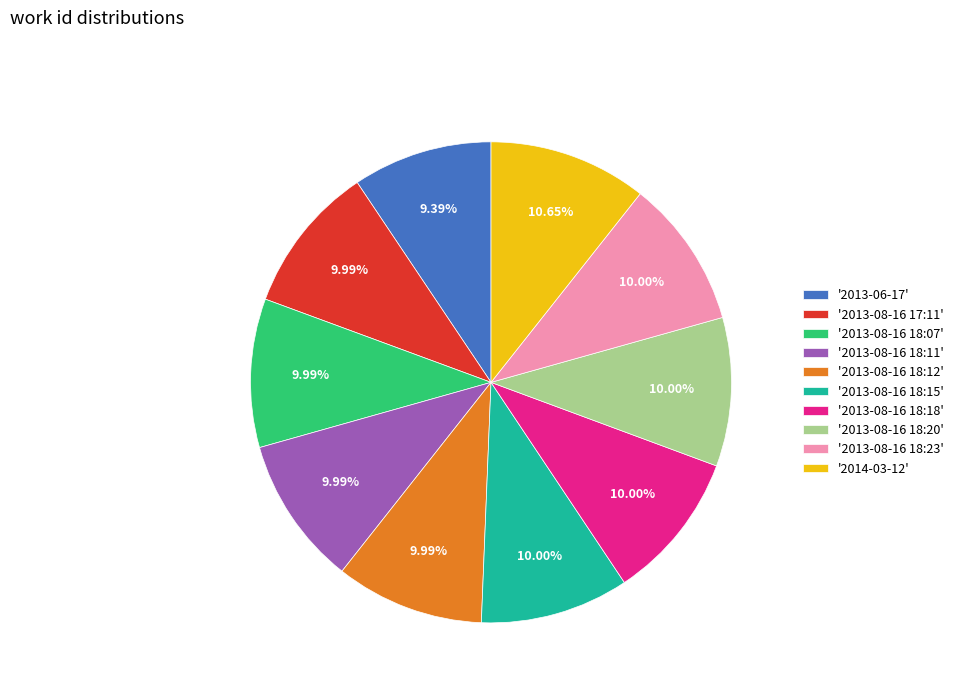

Approximately how many times larger is the value at '2013-06-17' compared to '2013-08-16 18:12'?

0.9